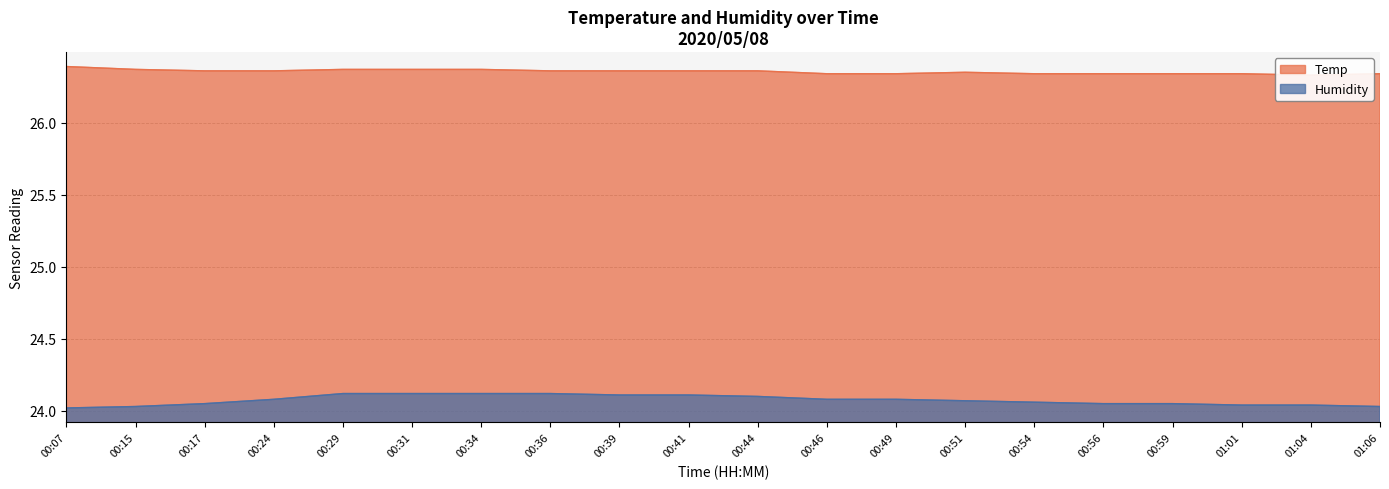

What is the sum of all Humidity values?

481.5